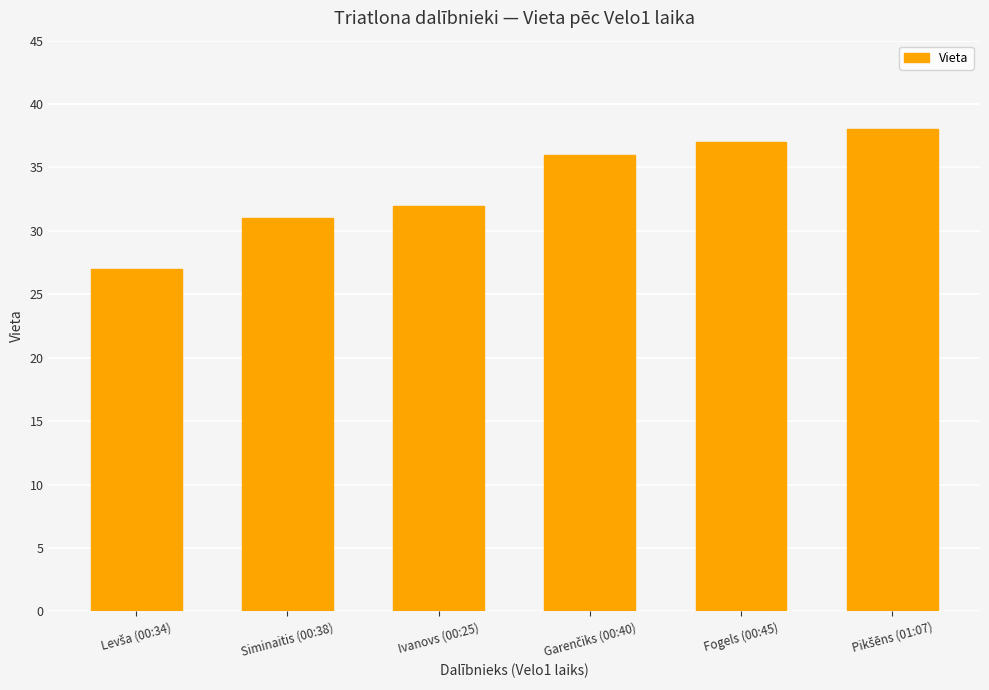

What is the ratio of the value at Fogels (00:45) to the value at Ivanovs (00:25)?

1.2